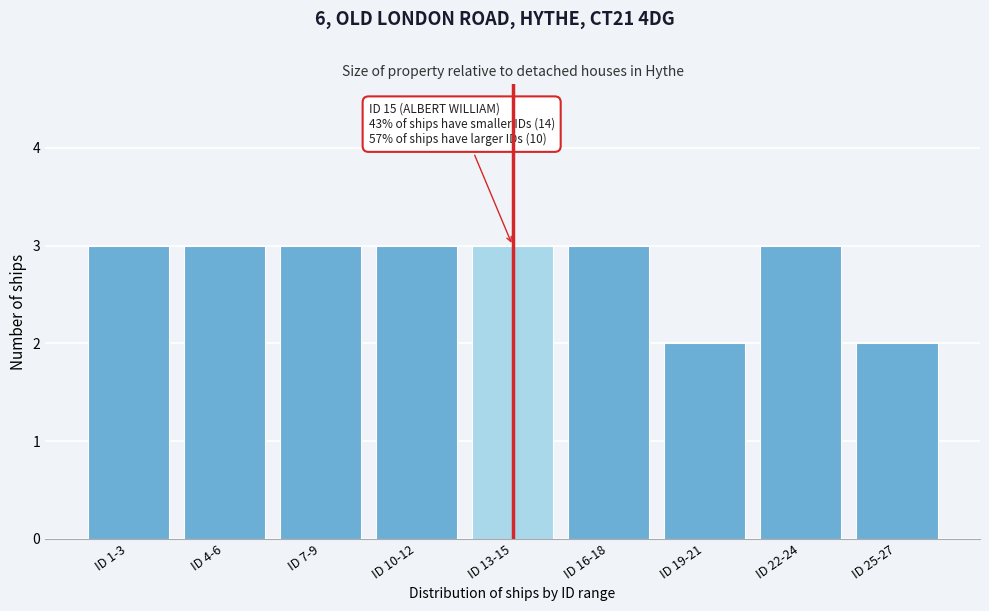

Reading right to left, what are all the values shown in this chart?

2	3	2	3	3	3	3	3	3